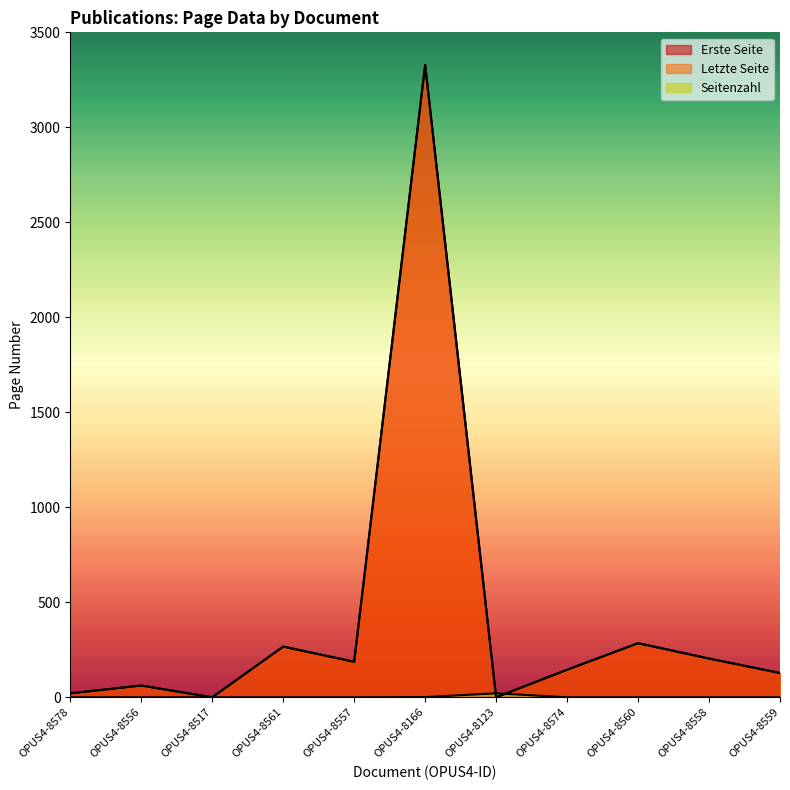

What position from the left is OPUS4-8166?

6